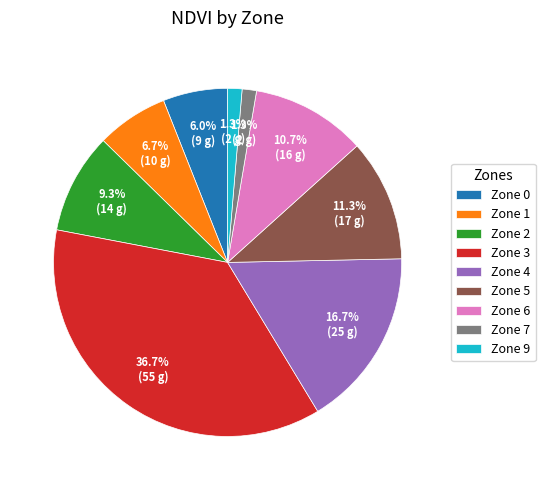

How much of the chart is everything except Zone 5?

88.7%